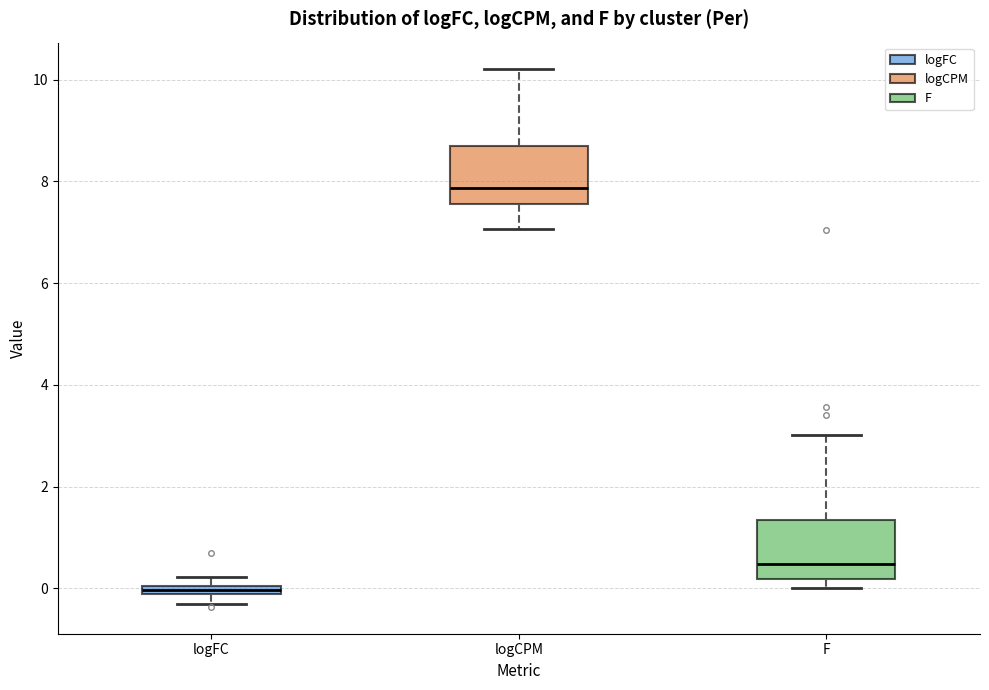

Which box has the lowest median line?

logFC